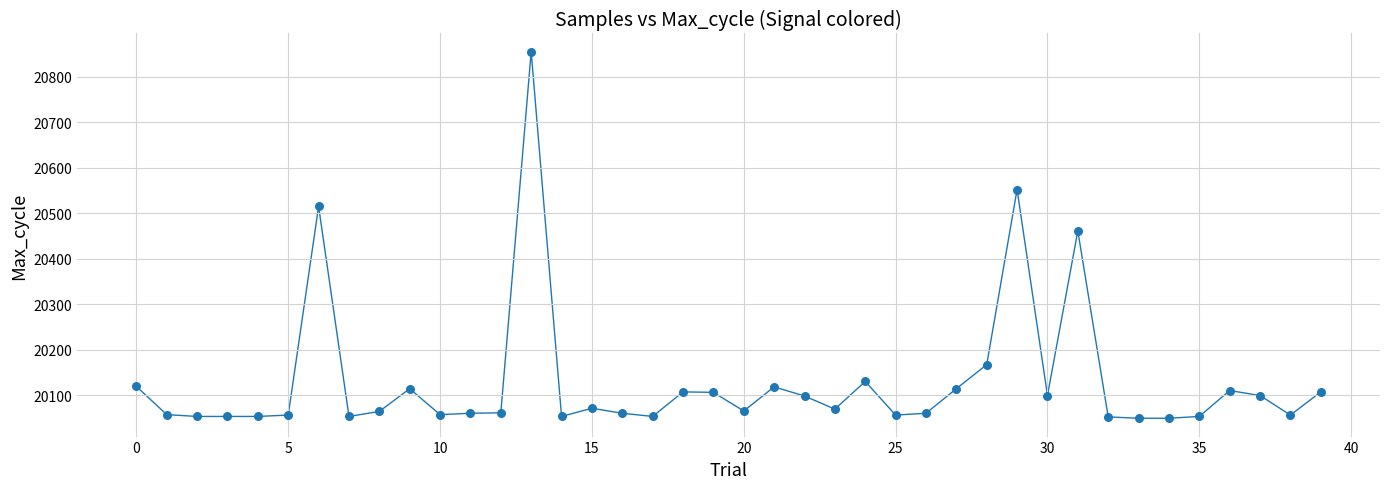

What is the maximum value shown in the chart?

20855